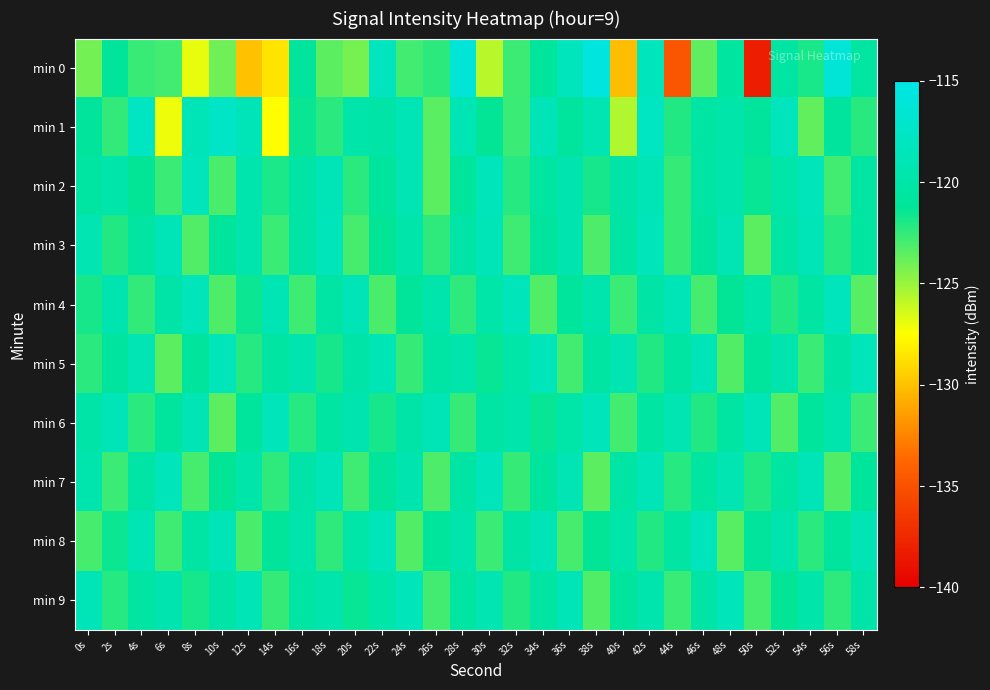

What is the total value across all series at 32s?

-1213.5